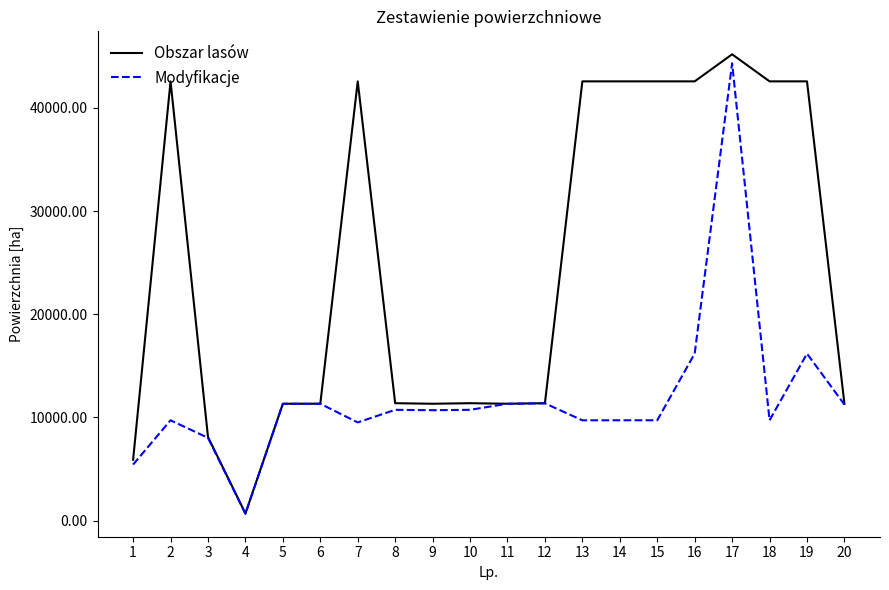

List the series in order of their peak value, highest first.

Obszar lasów, Modyfikacje